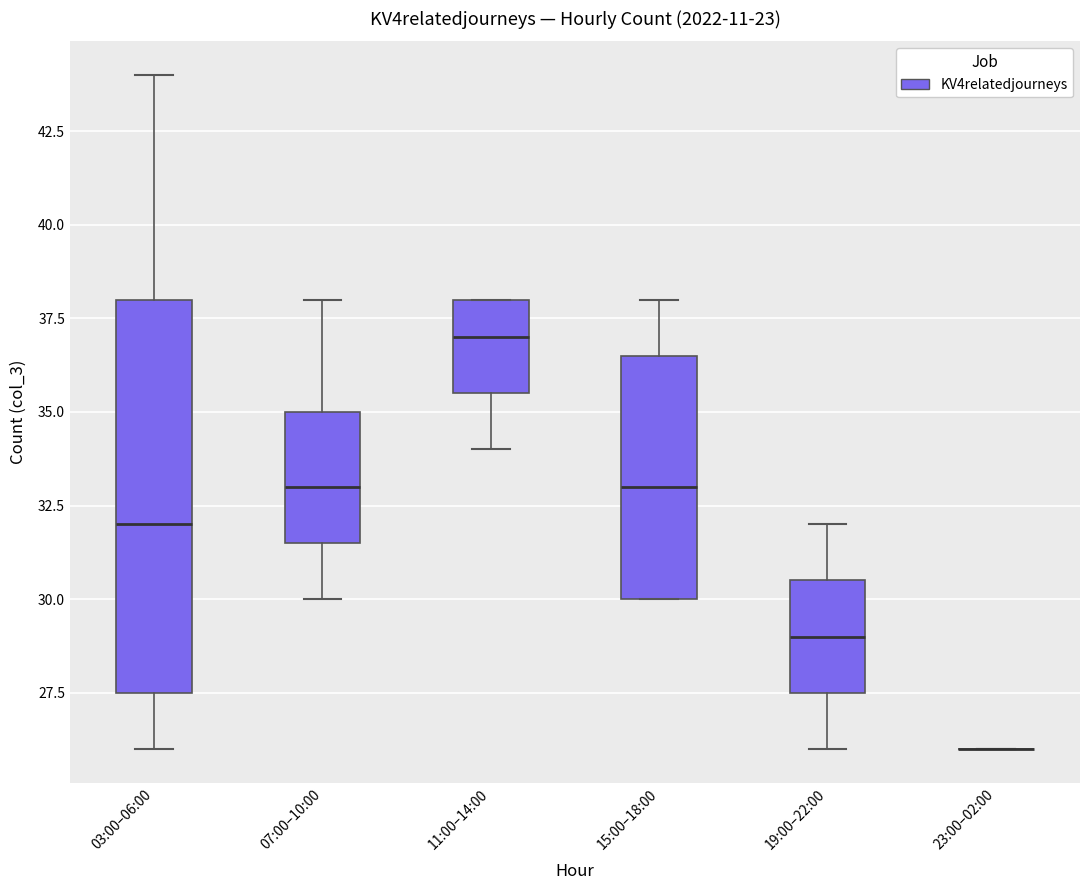

Reading left to right, read every box against the y-axis: the position of its median line, the range the box covers, and the ends of its whiskers. The values are not printed on the chart, so give them approximately, as read against the axis.

03:00–06:00: median 32.0, box 27.5 to 38.0, whiskers 26.0 to 44.0
07:00–10:00: median 33.0, box 31.5 to 35.0, whiskers 30.0 to 38.0
11:00–14:00: median 37.0, box 35.5 to 38.0, whiskers 34.0 to 38.0
15:00–18:00: median 33.0, box 30.0 to 36.5, whiskers 30.0 to 38.0
19:00–22:00: median 29.0, box 27.5 to 30.5, whiskers 26.0 to 32.0
23:00–02:00: box collapsed to a line at 26.0, whiskers 26.0 to 26.0